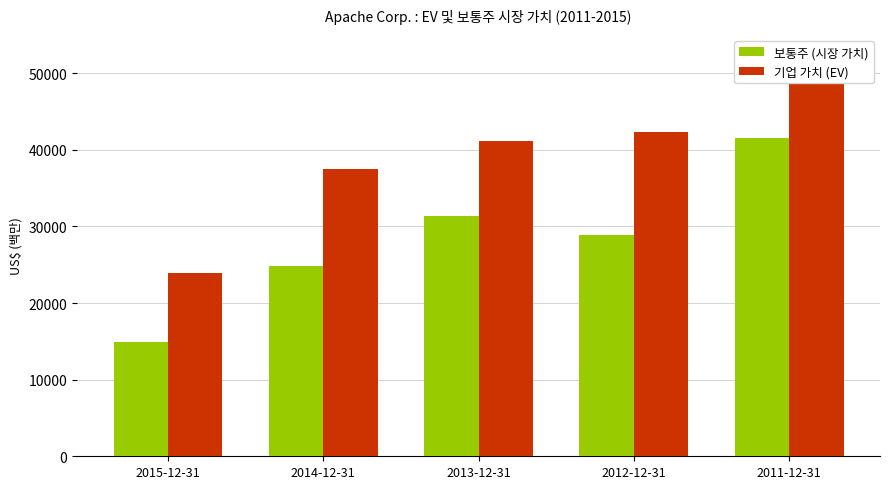

List the series in order of their peak value, highest first.

기업 가치 (EV), 보통주 (시장 가치)